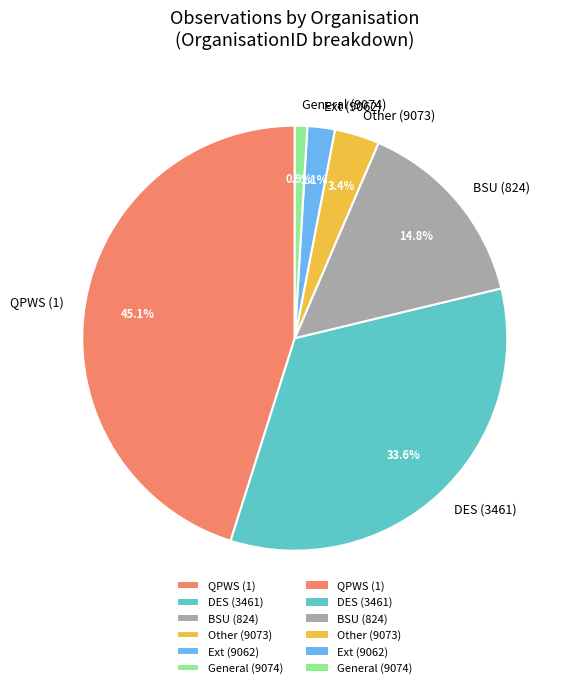

Rank the categories by value from highest to lowest.

QPWS (1), DES (3461), BSU (824), Other (9073), Ext (9062), General (9074)